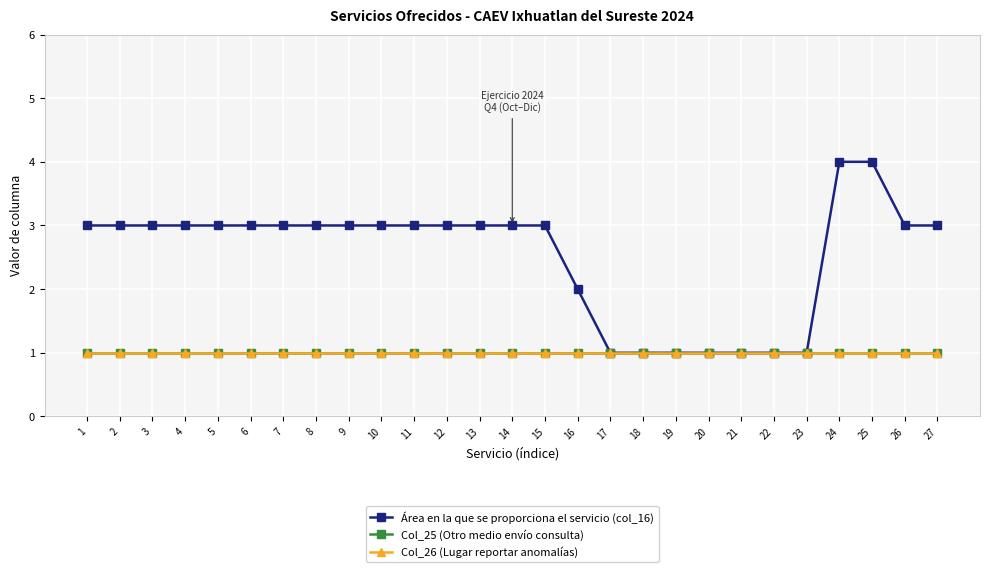

Does the chart have visible grid lines?

Yes